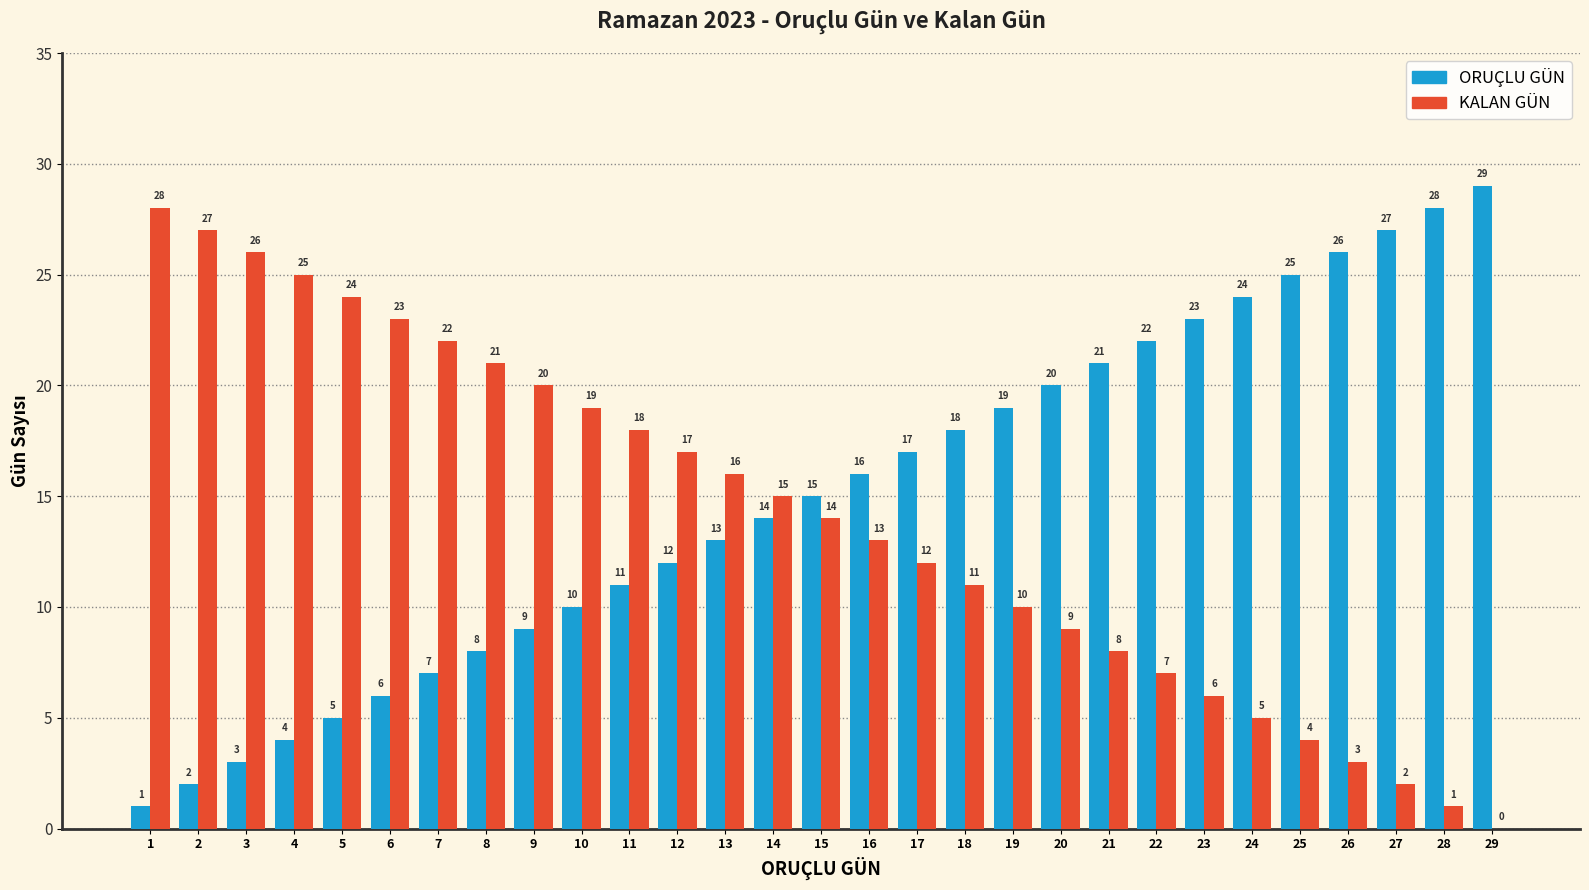

Is it true that KALAN GÜN equals 37 at 1?

False